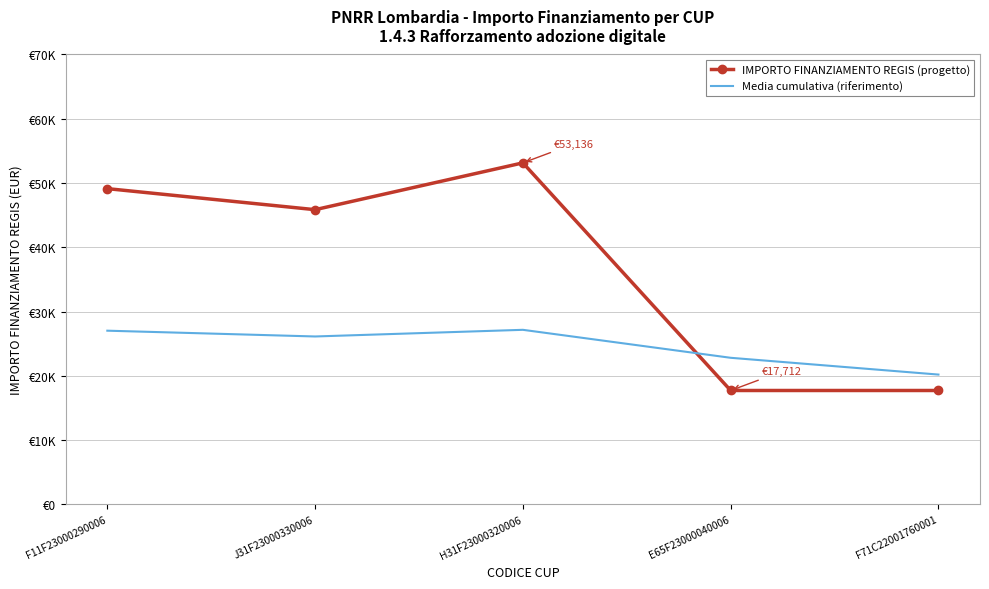

What are all the series names shown in the legend?

IMPORTO FINANZIAMENTO REGIS (progetto), Media cumulativa (riferimento)